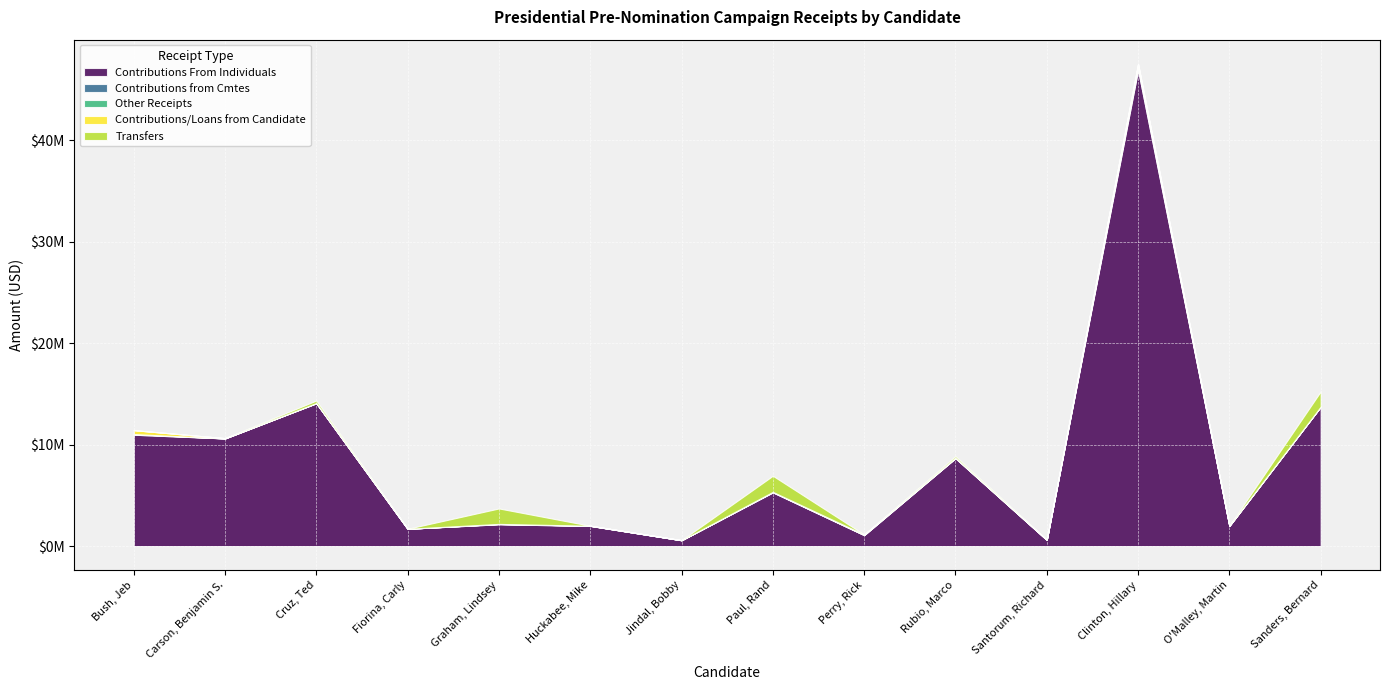

Between Carson, Benjamin S. and Huckabee, Mike, which is larger?

Carson, Benjamin S.